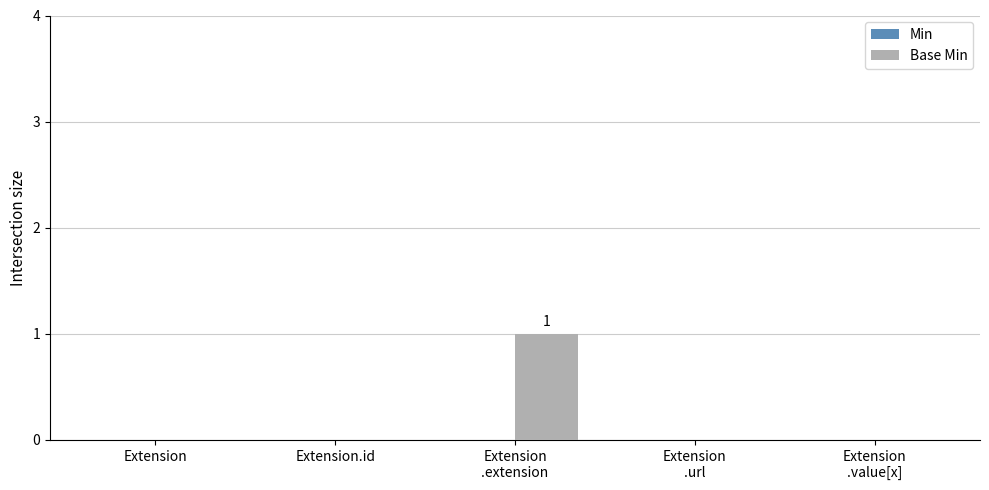

Count the number of categories in the chart.

5